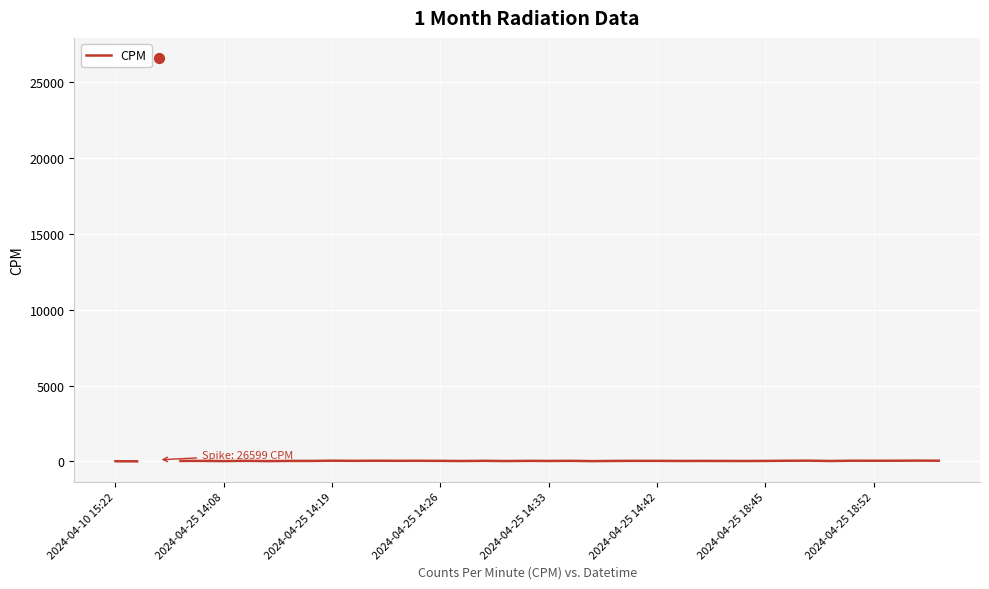

Approximately how many times larger is the value at 25 compared to 21?

1.0